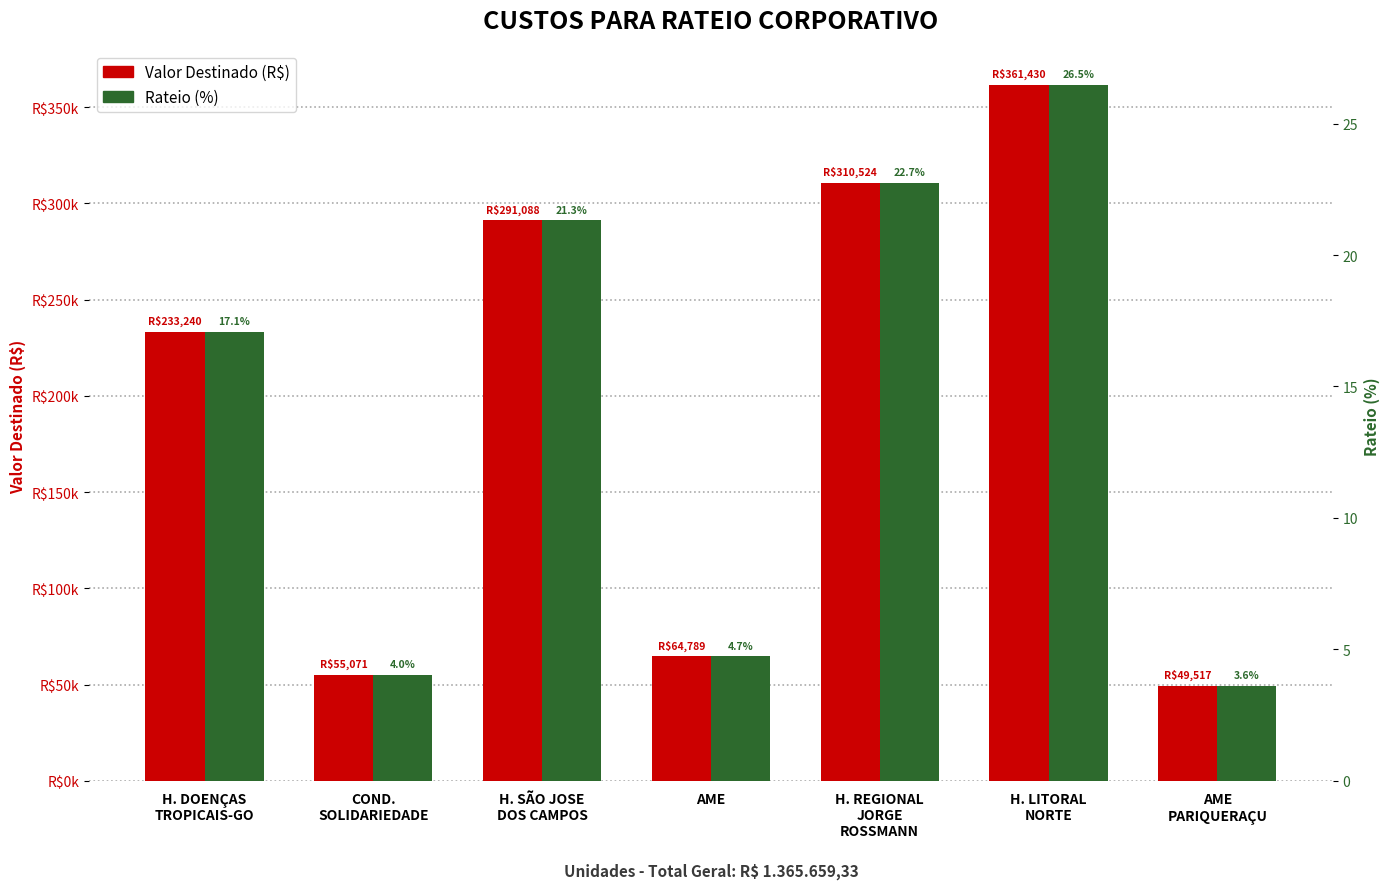

Is the value of Valor Destinado (R$) at H. LITORAL
NORTE greater than the value of Rateio (%) at H. REGIONAL
JORGE
ROSSMANN?

Yes